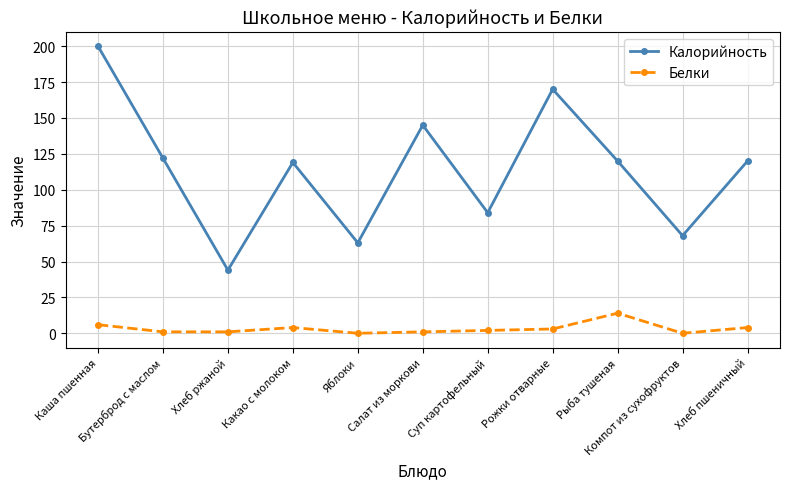

True or false: Калорийность has more than 0 points higher than both neighbors.

True